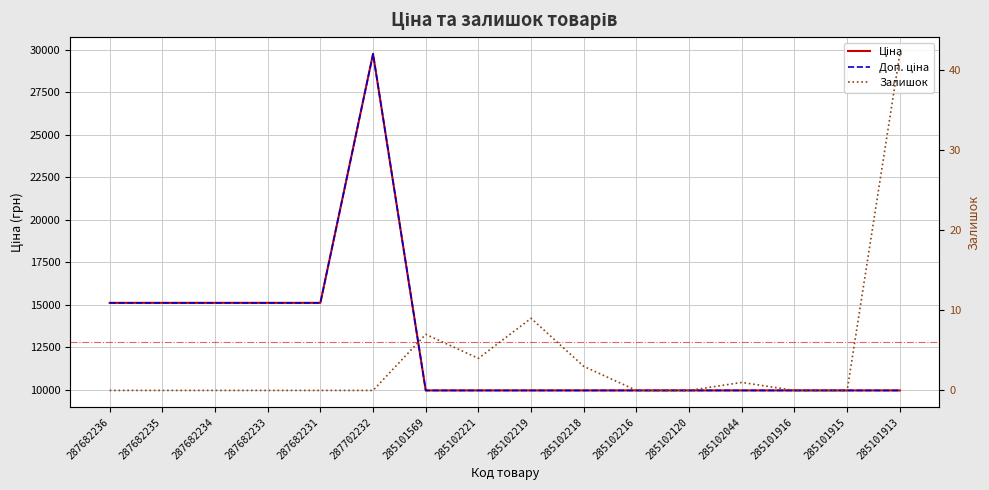

True or false: Доп. ціна and Залишок intersect in this chart.

False